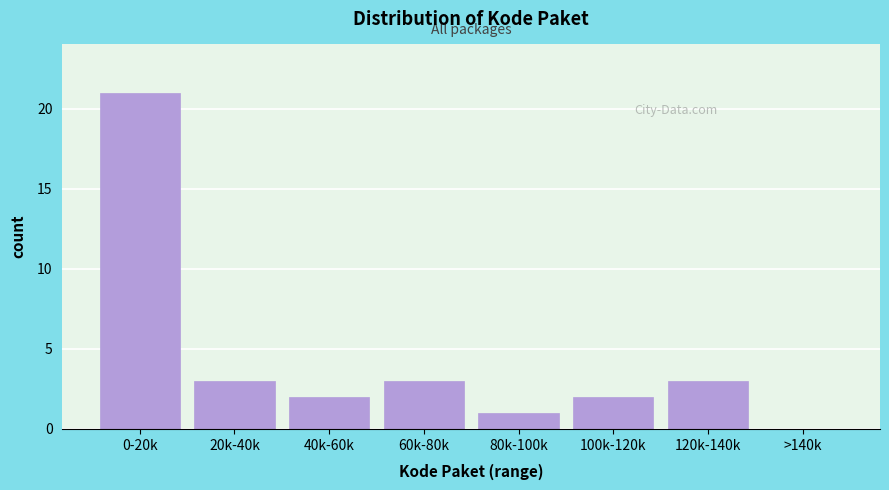

Reading left to right, list all the values displayed in this chart.

0-20k=21	20k-40k=3	40k-60k=2	60k-80k=3	80k-100k=1	100k-120k=2	120k-140k=3	>140k=0